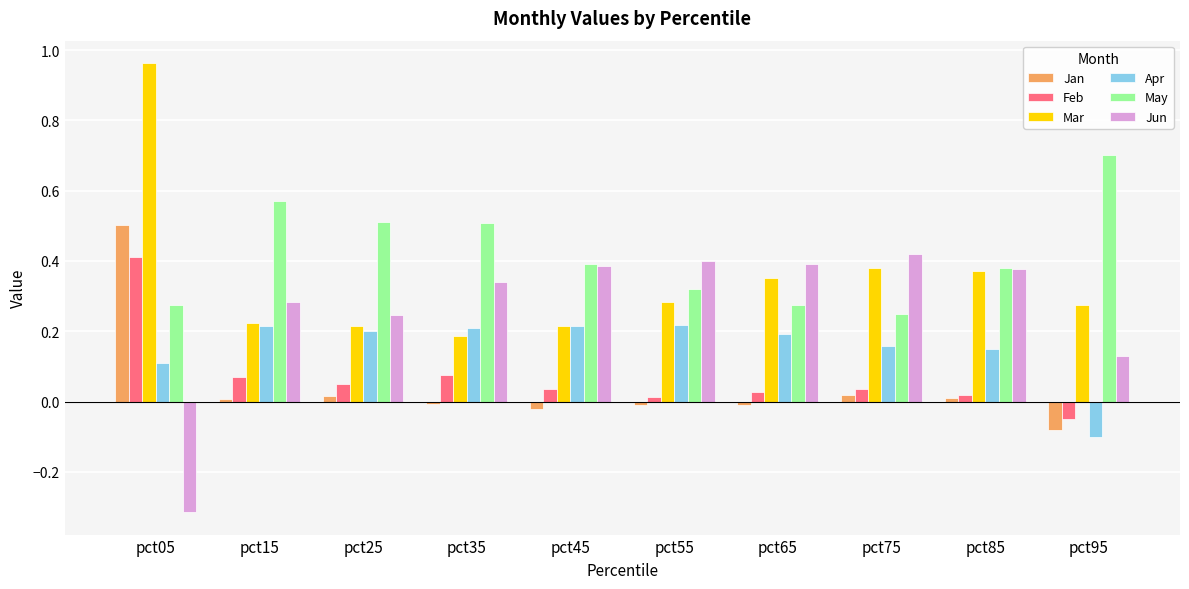

At which label does Jan reach its minimum?

pct95